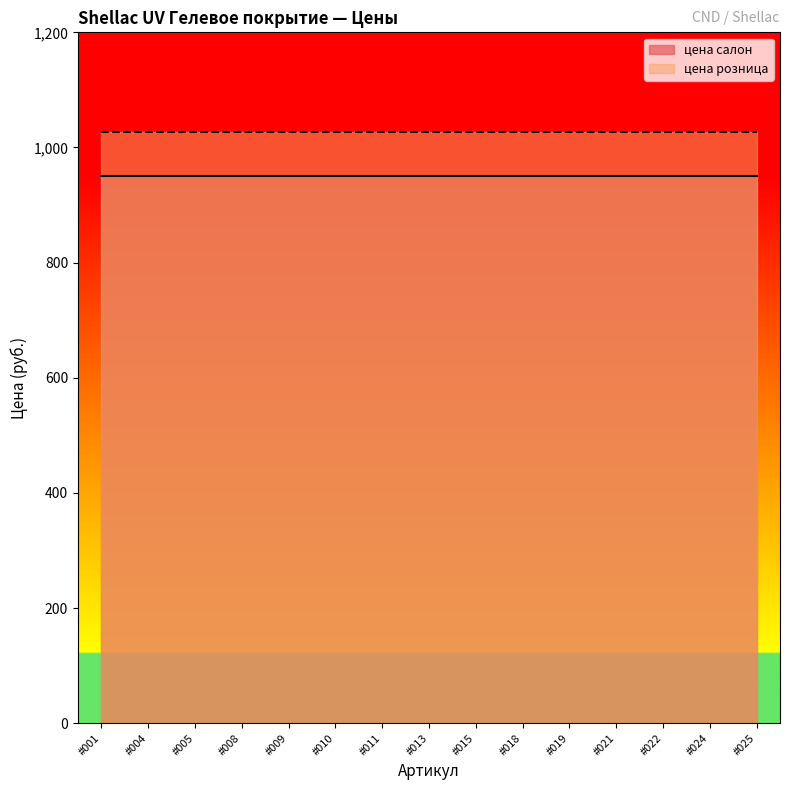

Reading left to right, what are all the values shown in this chart?

цена салон: #001=950	#004=950	#005=950	#008=950	#009=950	#010=950	#011=950	#013=950	#015=950	#018=950	#019=950	#021=950	#022=950	#024=950	#025=950
цена розница: #001=1027	#004=1027	#005=1027	#008=1027	#009=1027	#010=1027	#011=1027	#013=1027	#015=1027	#018=1027	#019=1027	#021=1027	#022=1027	#024=1027	#025=1027